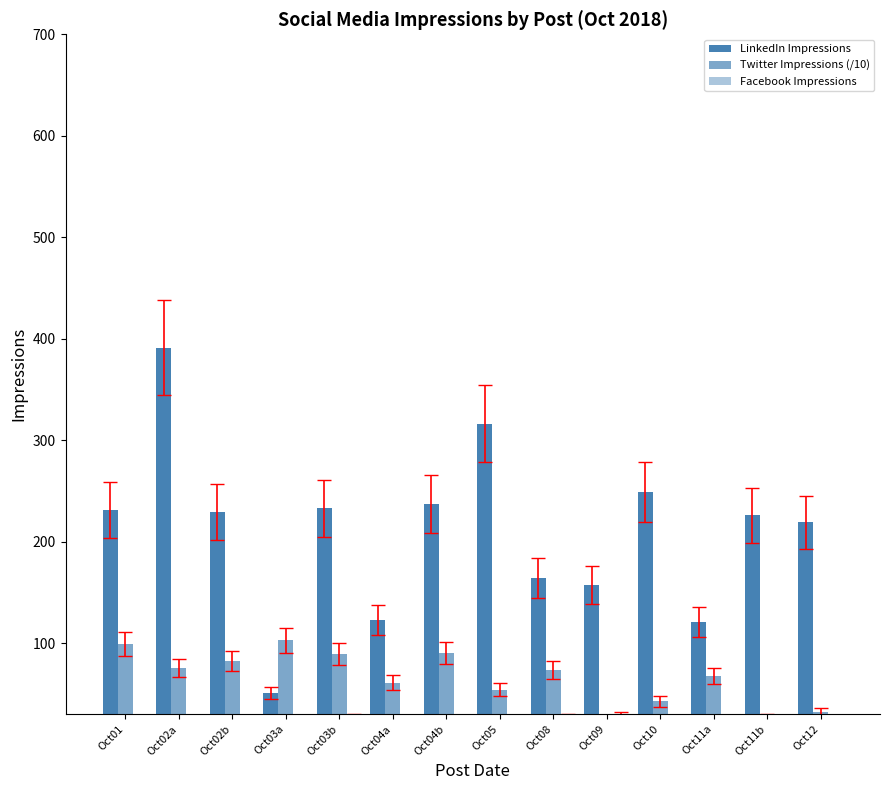

Reading left to right, transcribe all the data shown in this chart.

LinkedIn Impressions: 231.0	391.0	229.0	51.0	233.0	123.0	237.0	316.0	164.0	157.0	249.0	121.0	226.0	219.0
Twitter Impressions (/10): 98.8	75.4	82.7	102.7	89.6	61.2	90.1	54.0	73.8	0.0	42.7	67.8	26.7	32.2
Facebook Impressions: 11.0	16.0	21.0	19.0	27.0	20.0	19.0	0.0	27.0	29.0	24.0	23.0	21.0	24.0